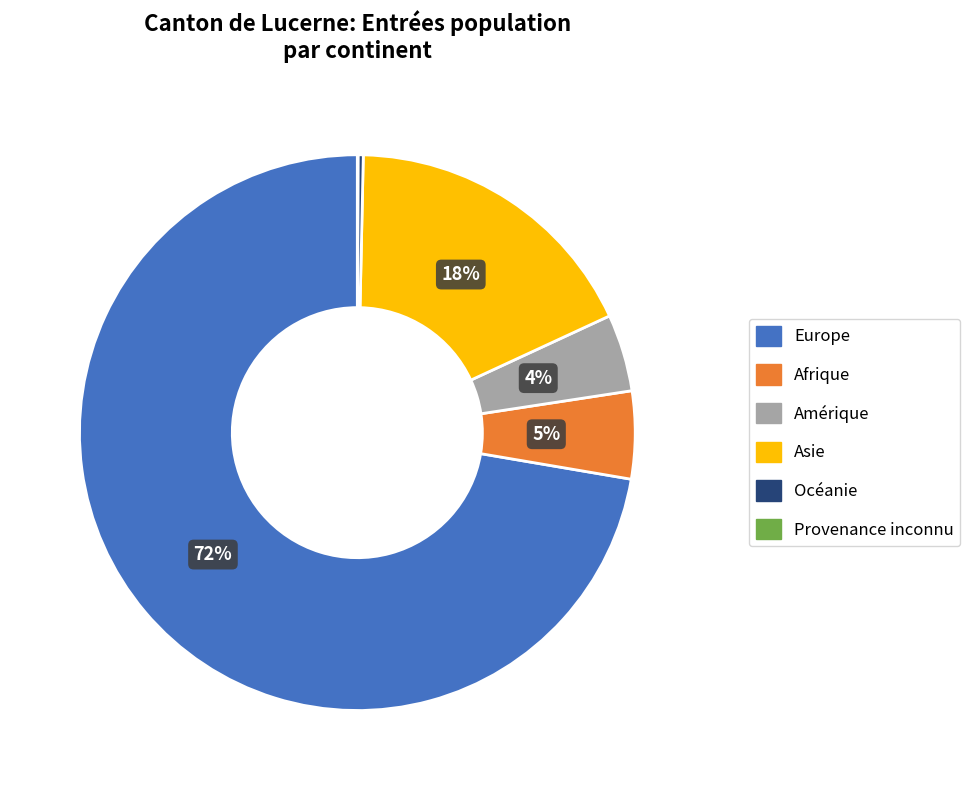

True or false: Asie accounts for 18% of the total.

True